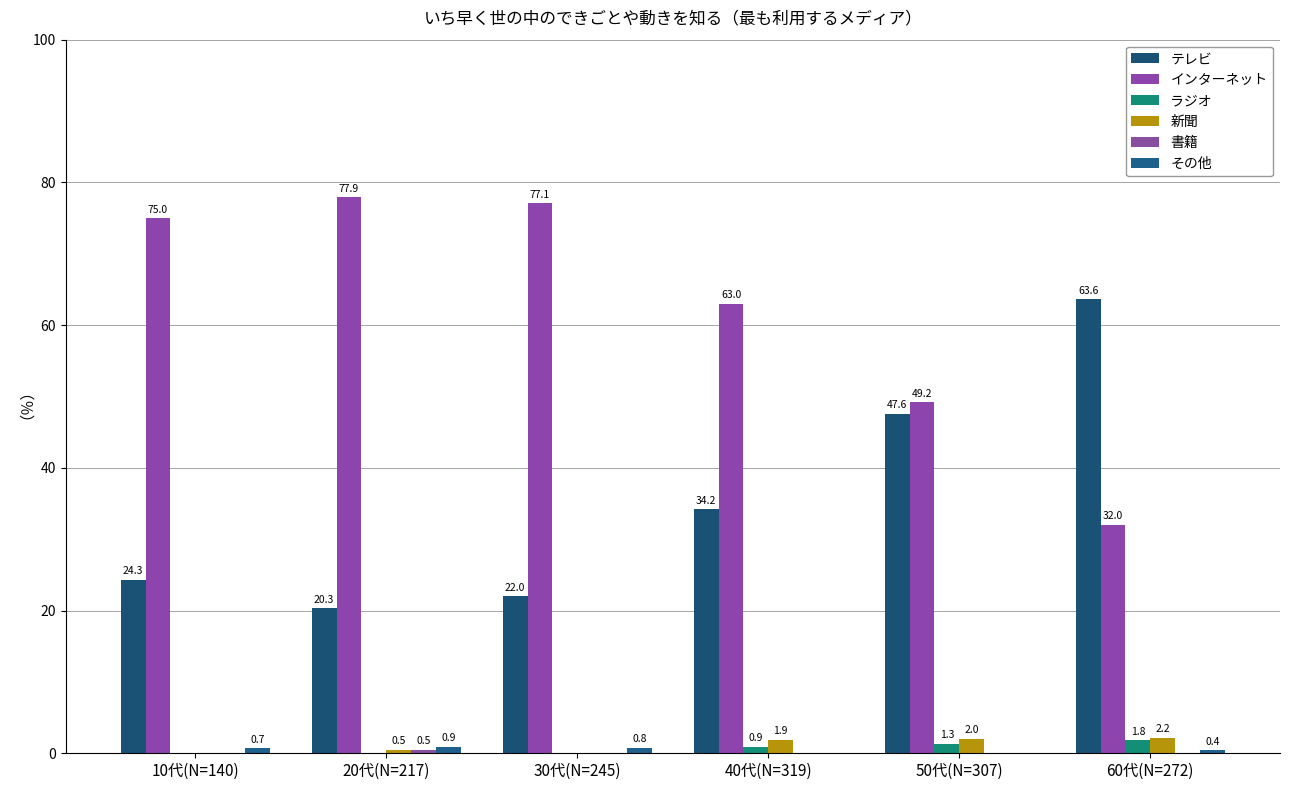

Are the bars grouped side by side (vs. stacked)?

Yes